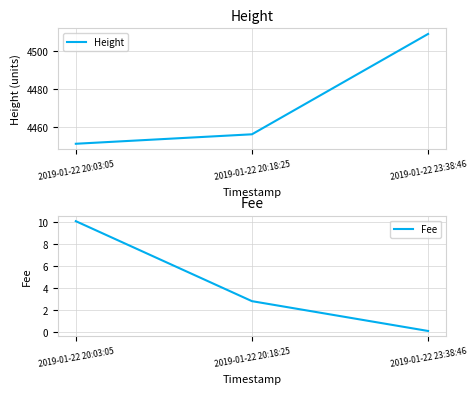

What is the label of the 3rd point from the left?

2019-01-22 23:38:46